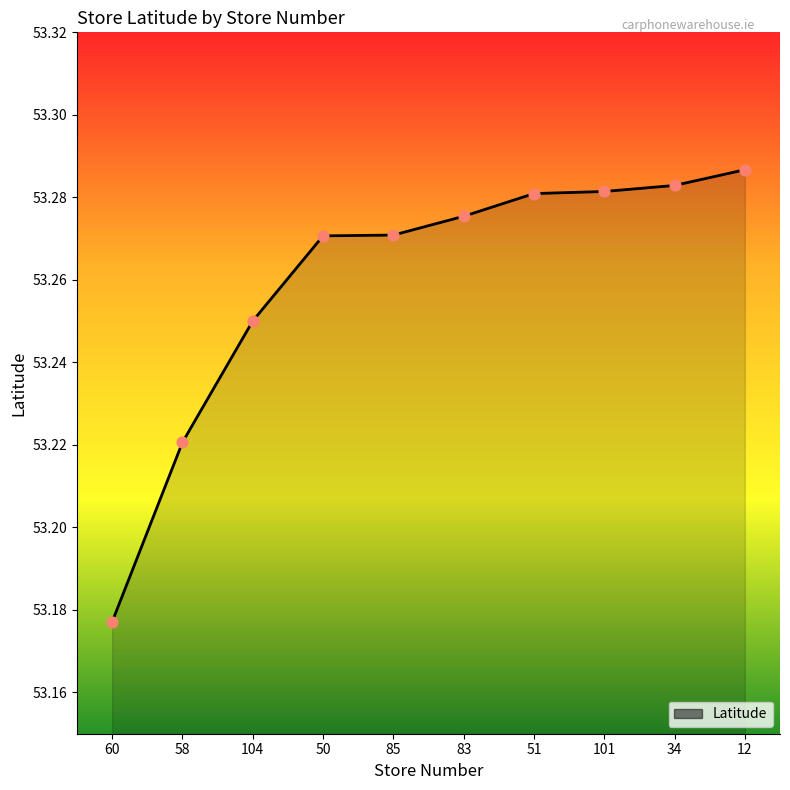

Which has a higher value, 58 or 60?

58